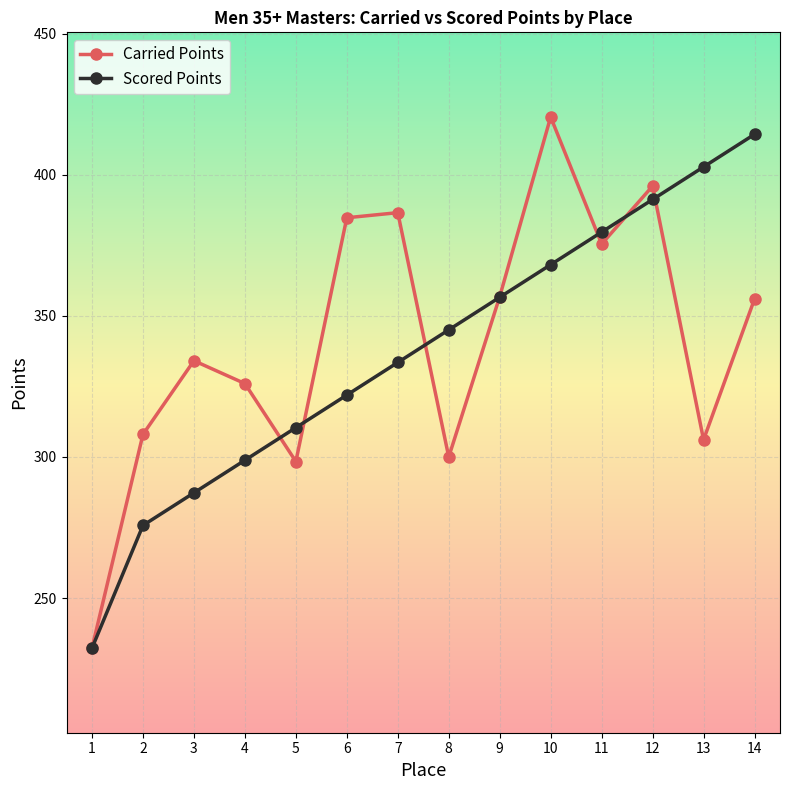

Rank the categories by Scored Points value from lowest to highest.

1, 2, 3, 4, 5, 6, 7, 8, 9, 10, 11, 12, 13, 14